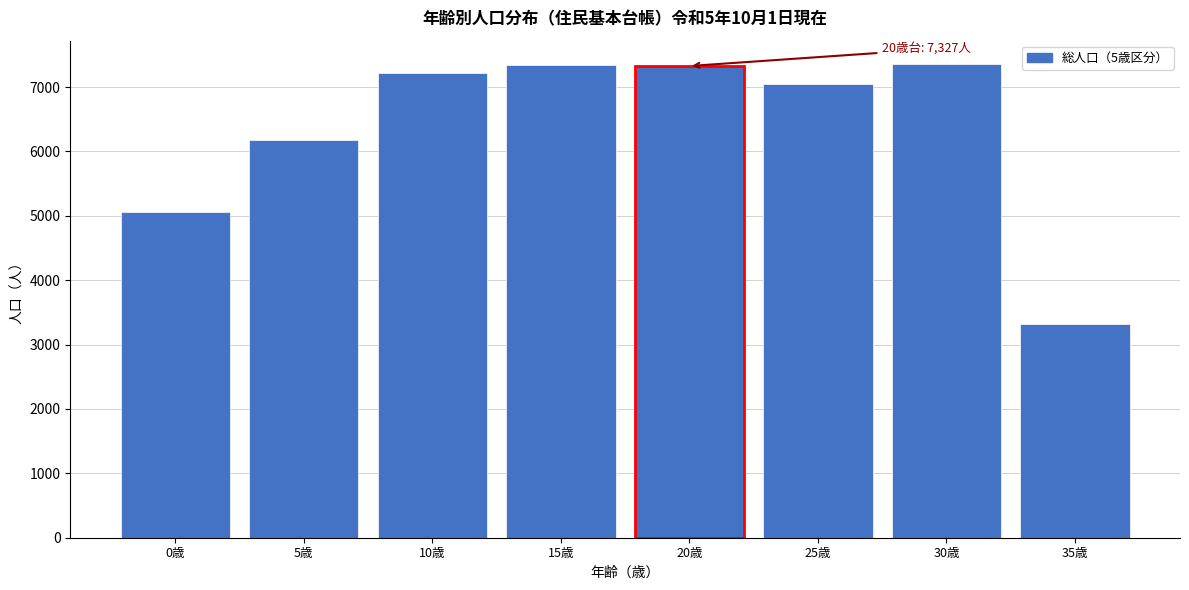

What is the label of the 3rd bar from the right?

25歳